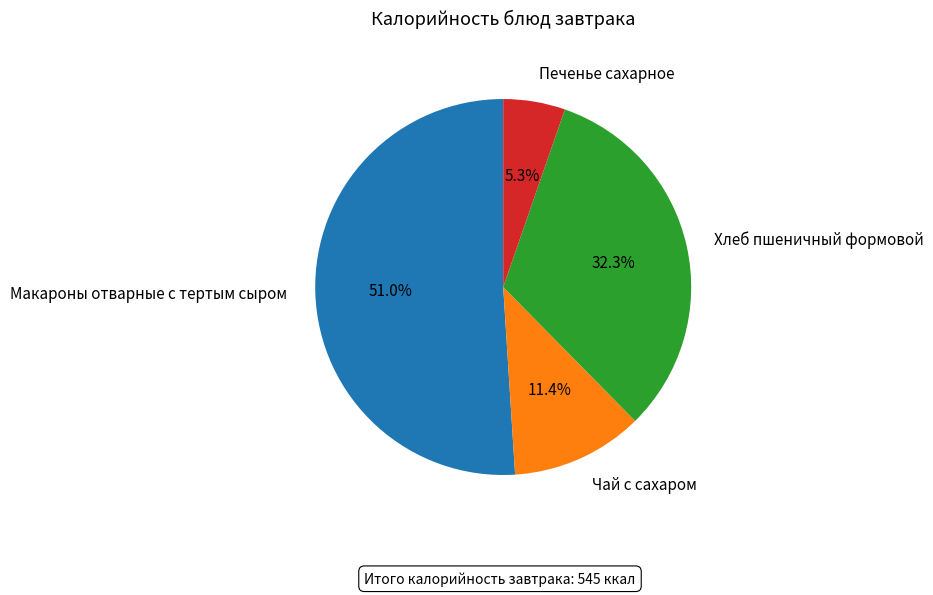

To the nearest percent, what is the difference between the largest and smallest slice percentages?

46%